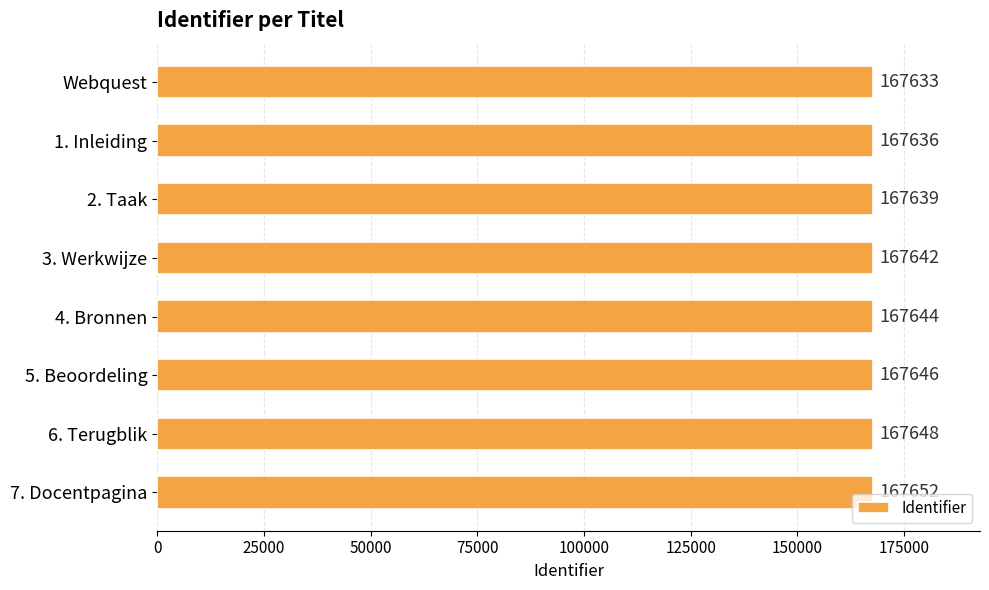

What is the difference between the second highest and second lowest values?

12